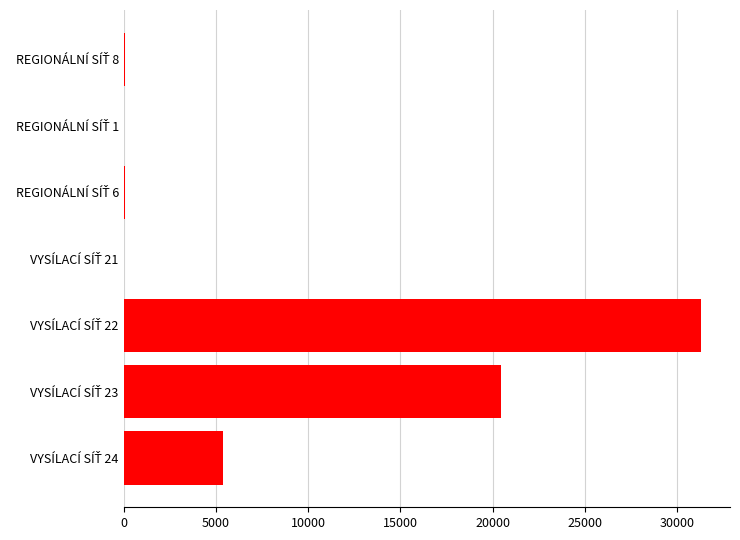

What is the greatest value displayed?

31287.5